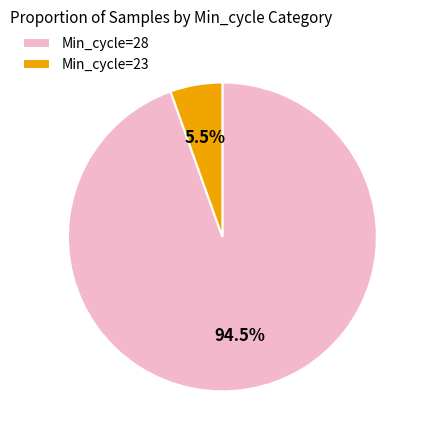

What is the largest slice in the pie chart?

Min_cycle=28